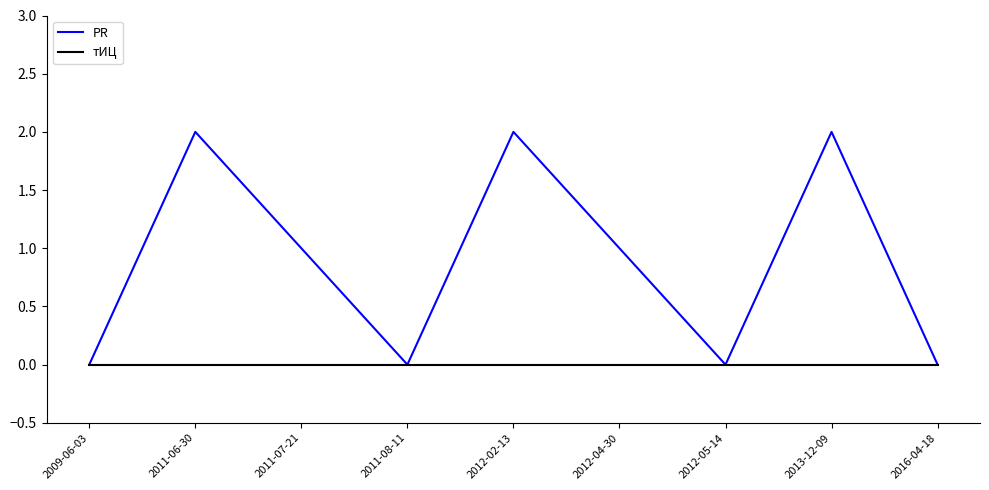

What is the sum of all PR values?

8